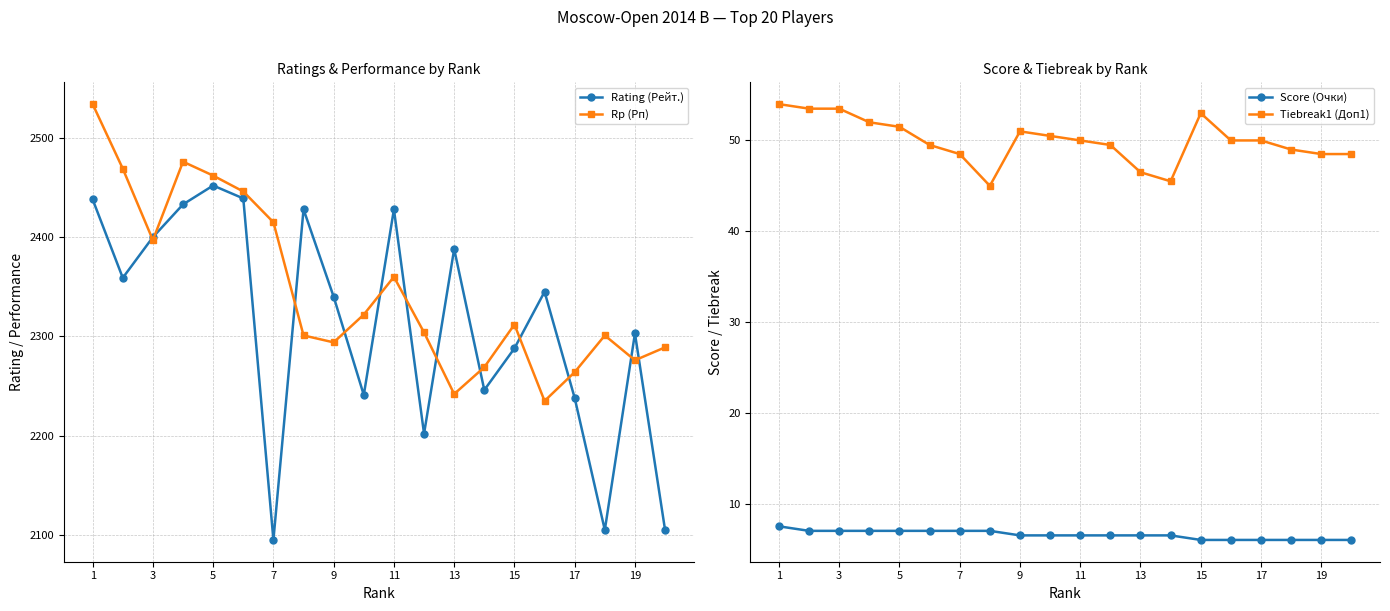

Is it true that Rating (Рейт.) equals 2288 at 15?

True